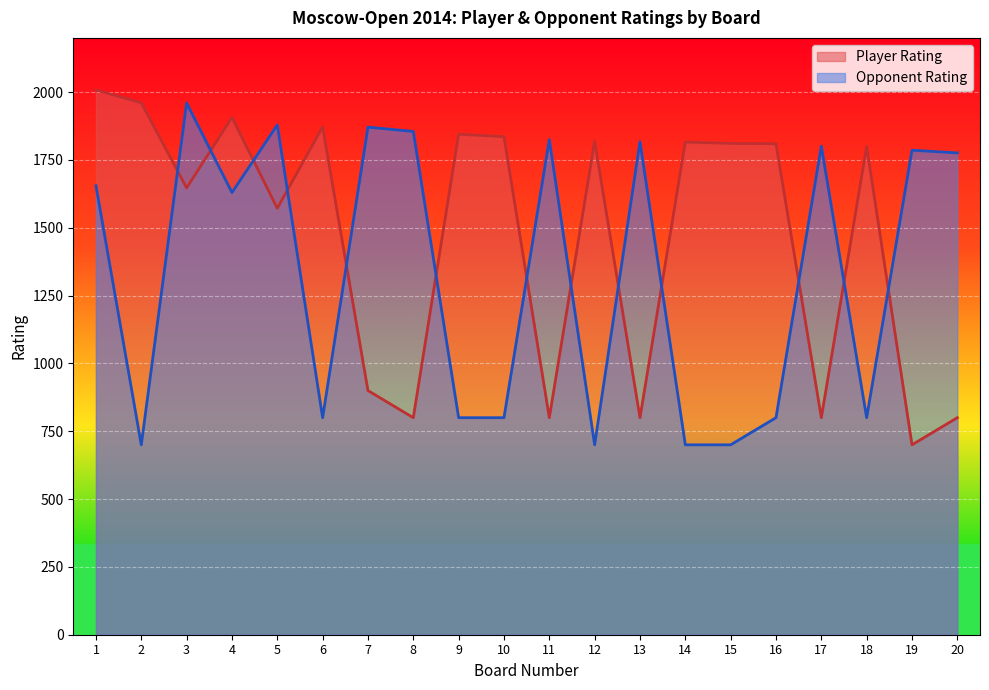

How many data points does each series have?

20